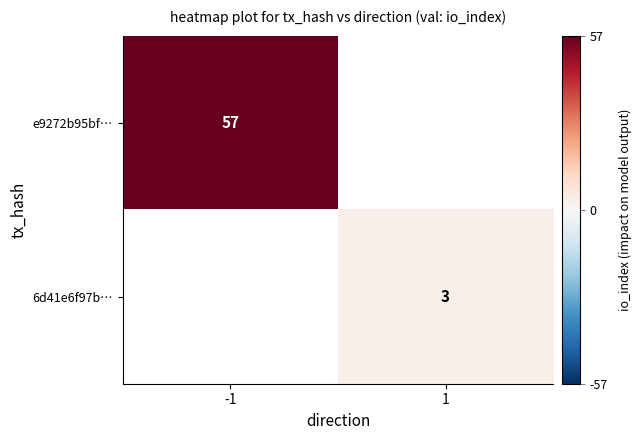

Is it true that 6d41e6f97b… equals 5 at 1?

False